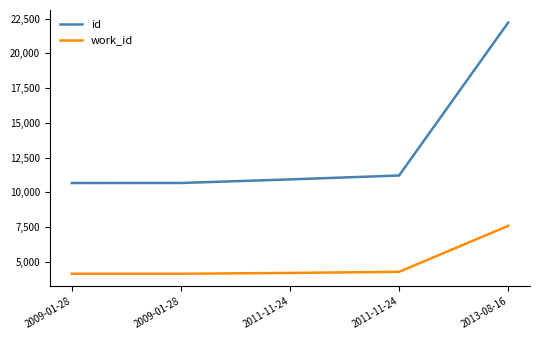

What is the spread (max minus min) of values at 2011-11-24?

6727